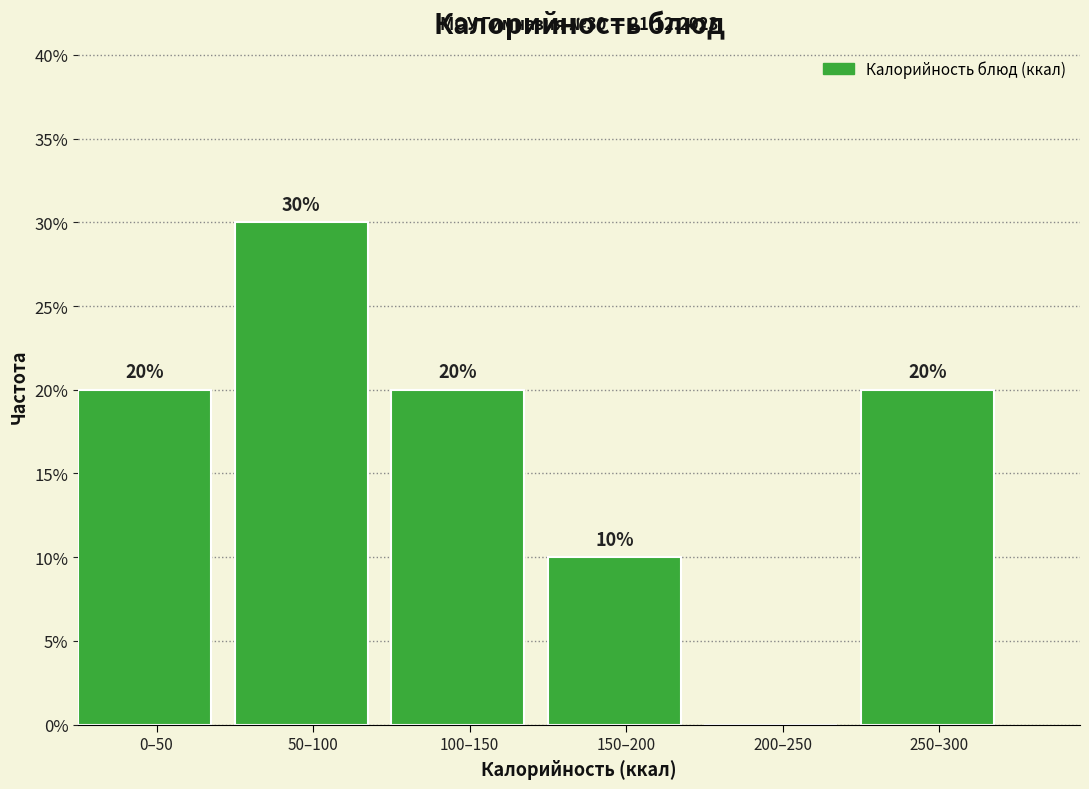

Reading left to right, transcribe all the data shown in this chart.

0–50=20	50–100=30	100–150=20	150–200=10	200–250=0	250–300=20